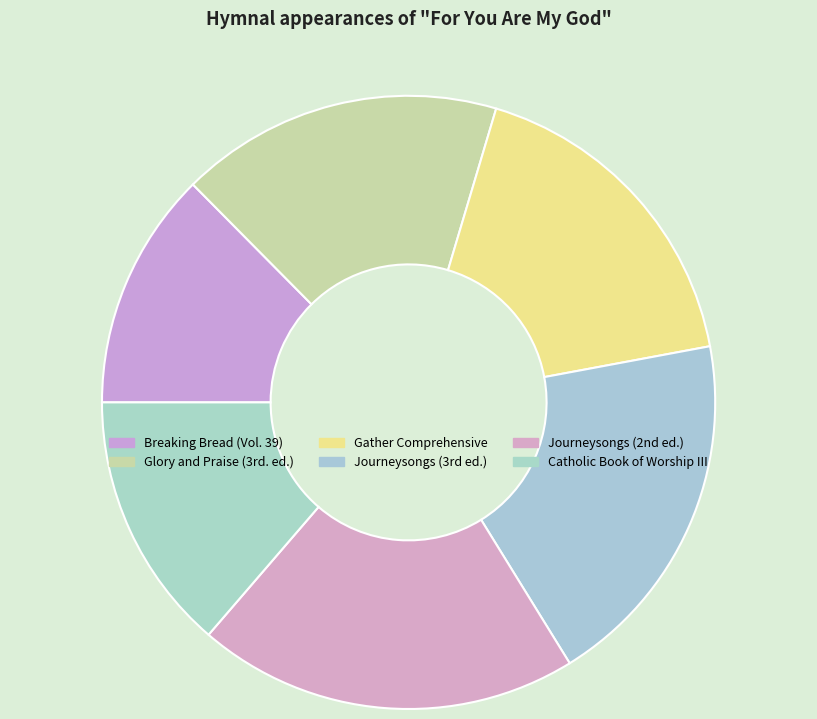

Count the number of slices in the pie.

6